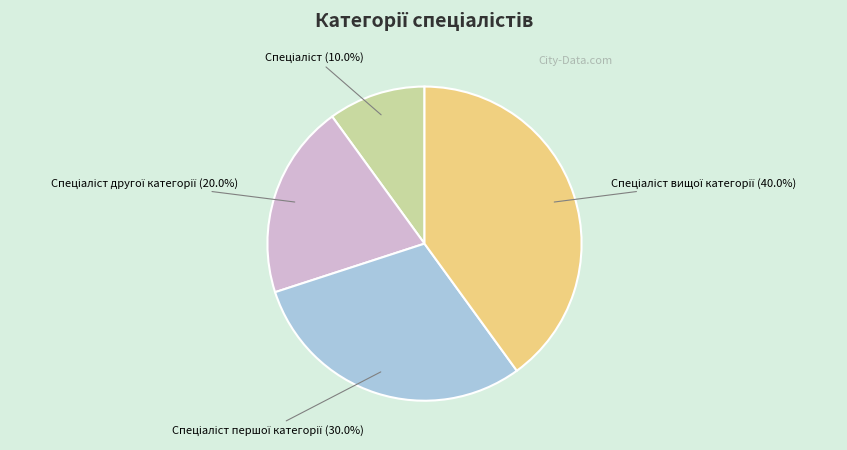

Is there a majority slice in this chart?

No